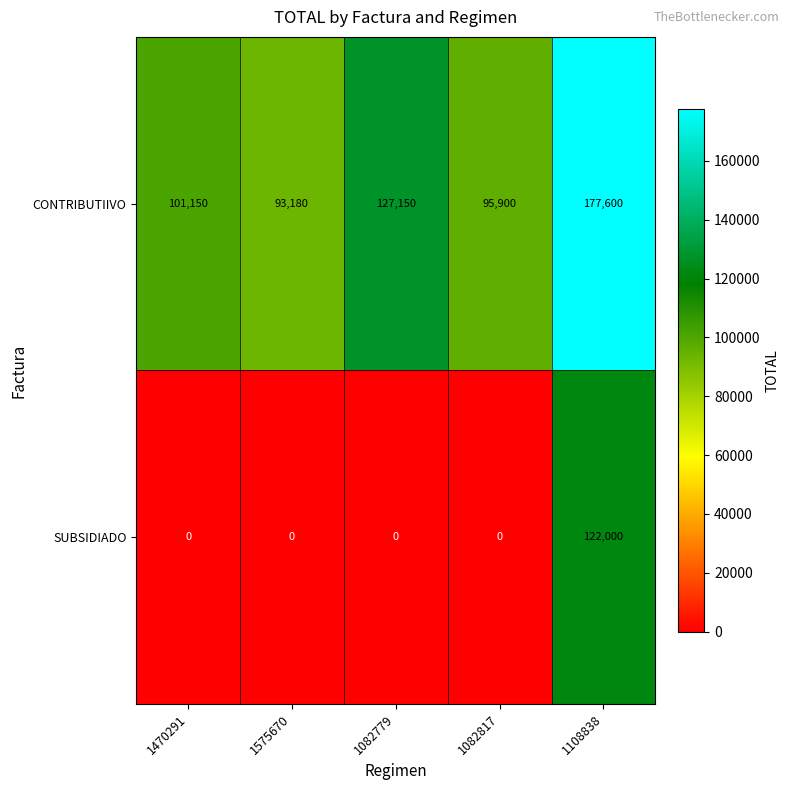

Rank the series by their average value, from highest to lowest.

CONTRIBUTIIVO, SUBSIDIADO